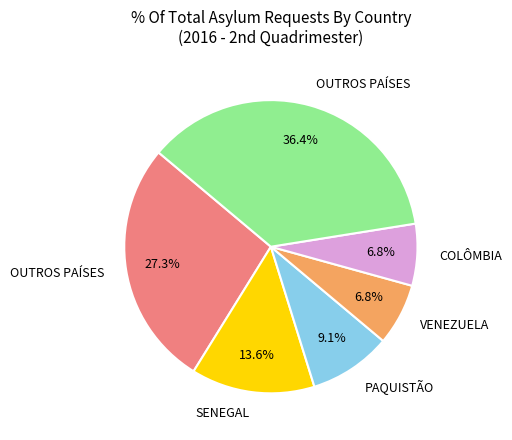

Is there a majority slice in this chart?

No